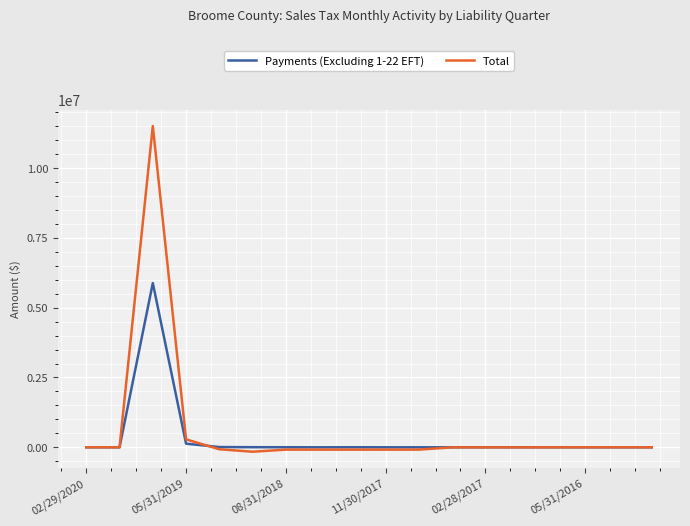

Which series has the largest range (max minus min)?

Total